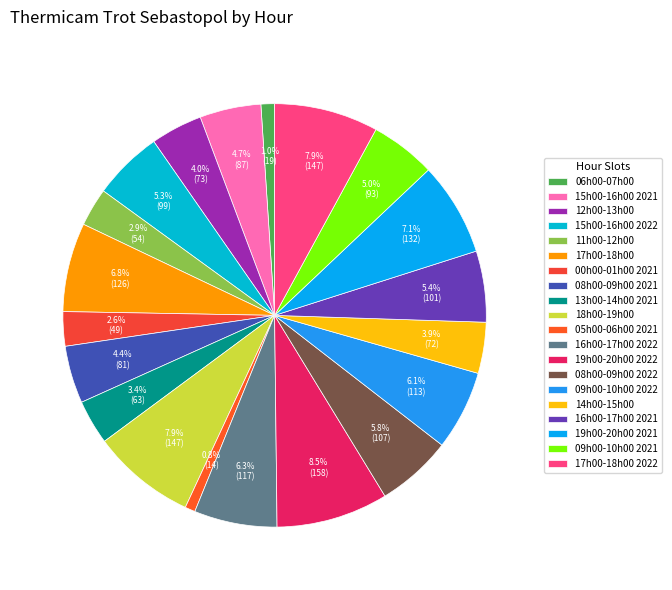

To the nearest percent, what percentage of the pie is 19h00-20h00 2022?

9%